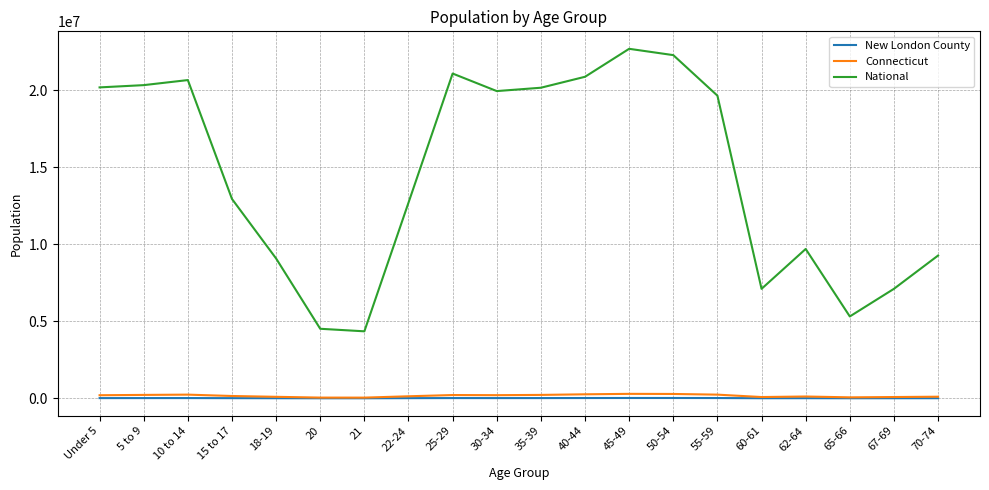

In Connecticut, how many points are higher than both neighbors (excluding endpoints)?

4